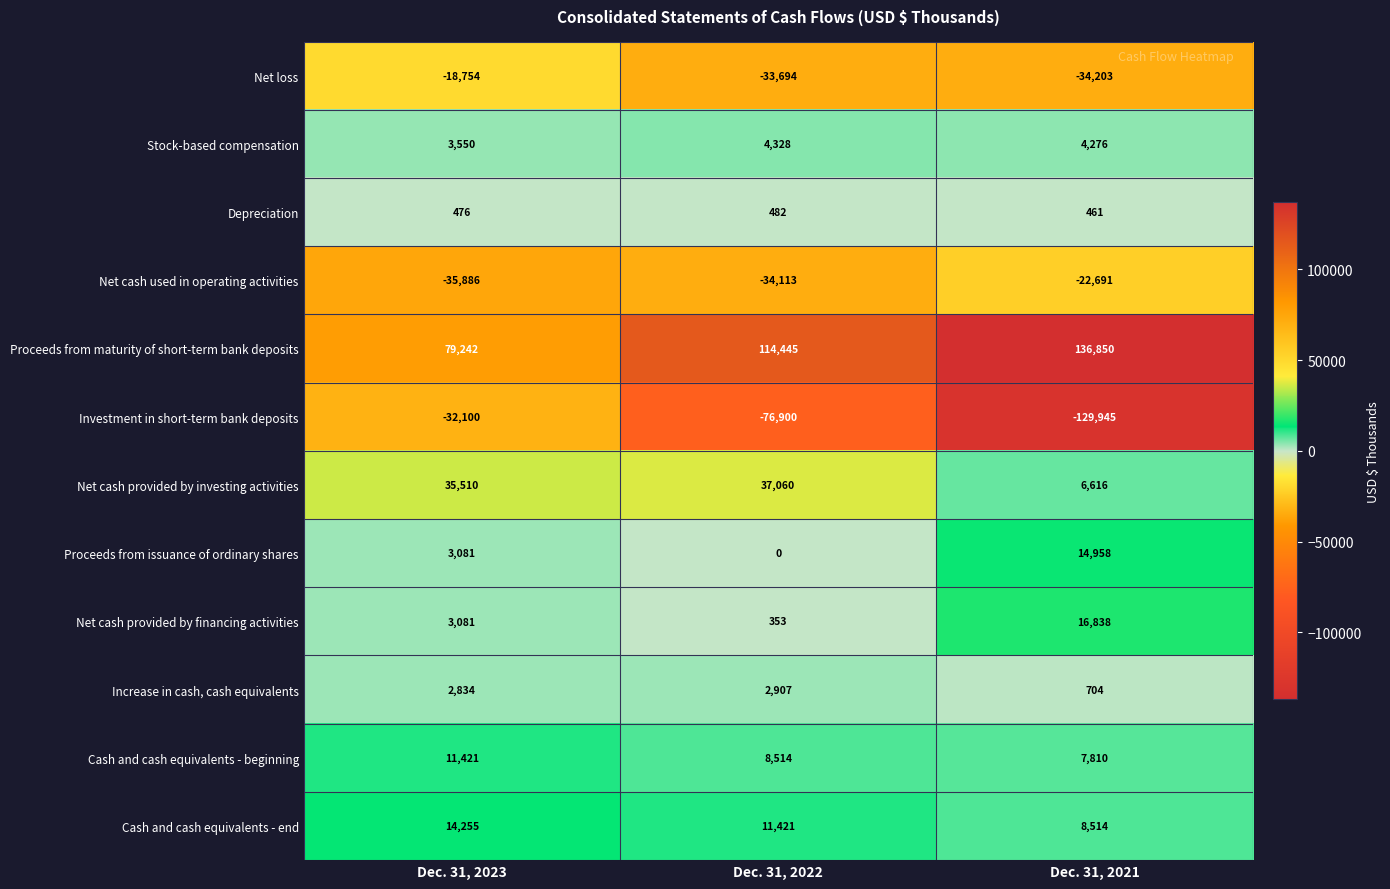

Which series has the widest spread of values?

Investment in short-term bank deposits